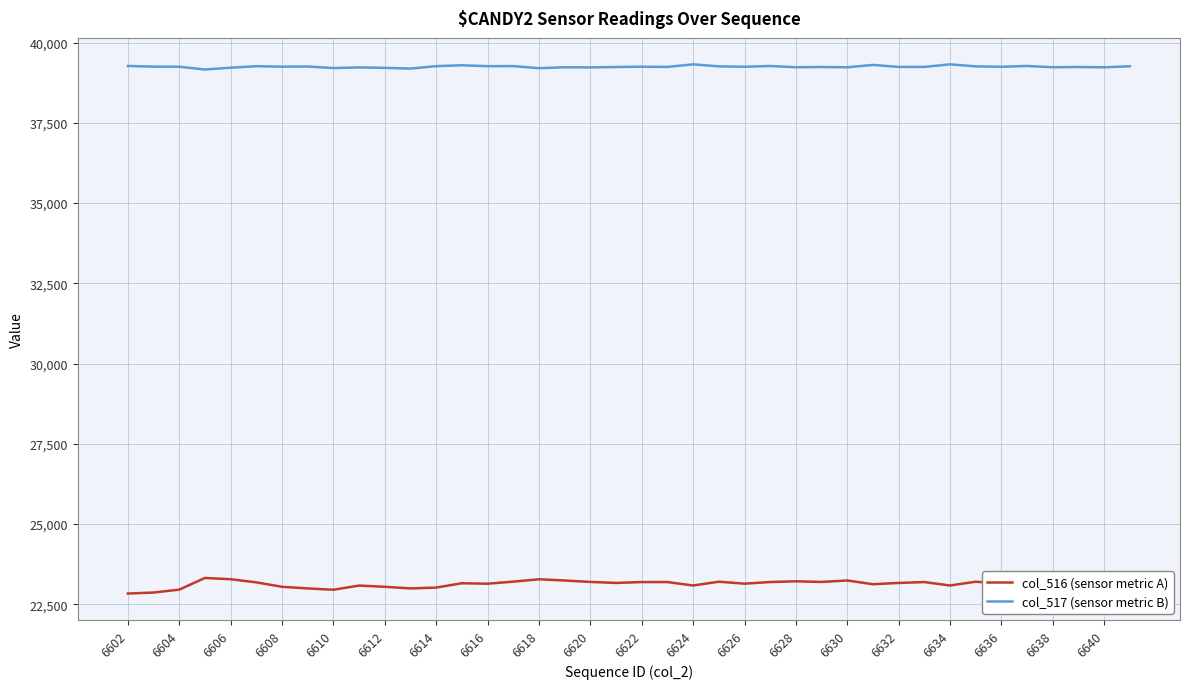

Which series has the largest range (max minus min)?

col_516 (sensor metric A)